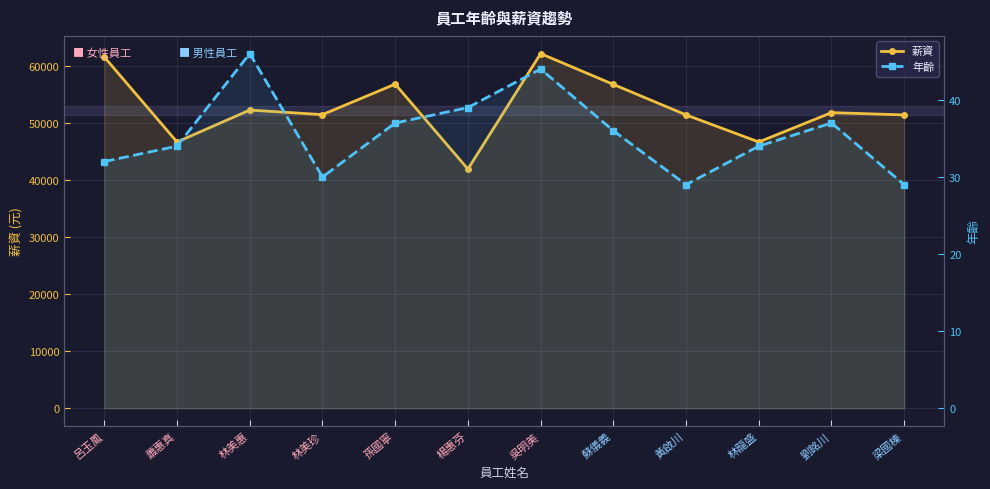

At which category does 薪資 reach its first local valley?

蕭惠真